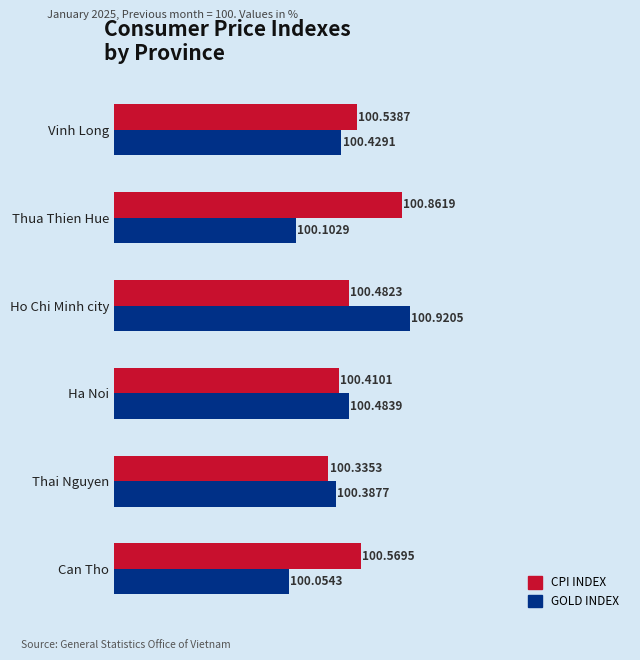

What is the spread (max minus min) of values at Thua Thien Hue?

0.8